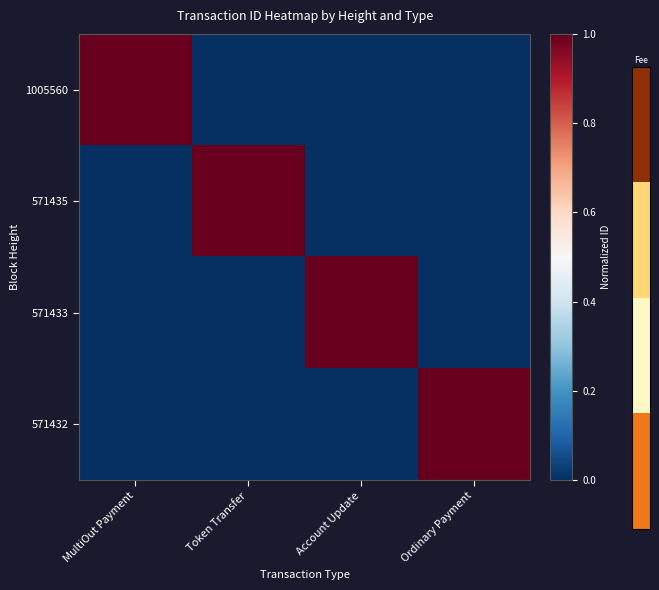

Which series has the largest total across all categories?

1005560